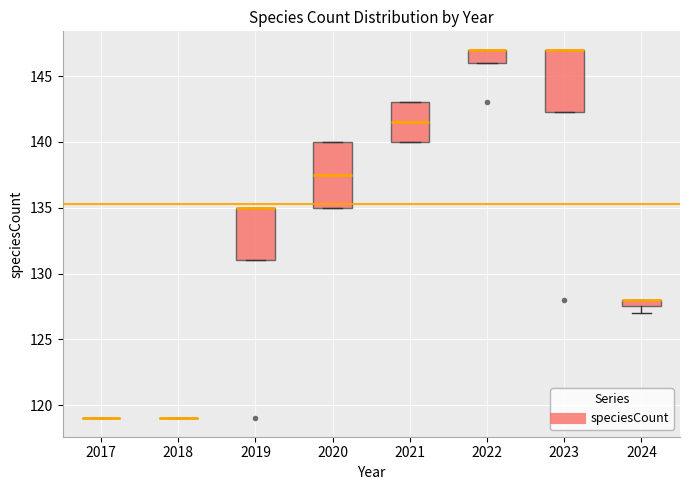

Where does the median line of the box at x = 2020 sit on the y-axis? The values are not printed on the chart, so give them approximately, as read against the axis.

137.5